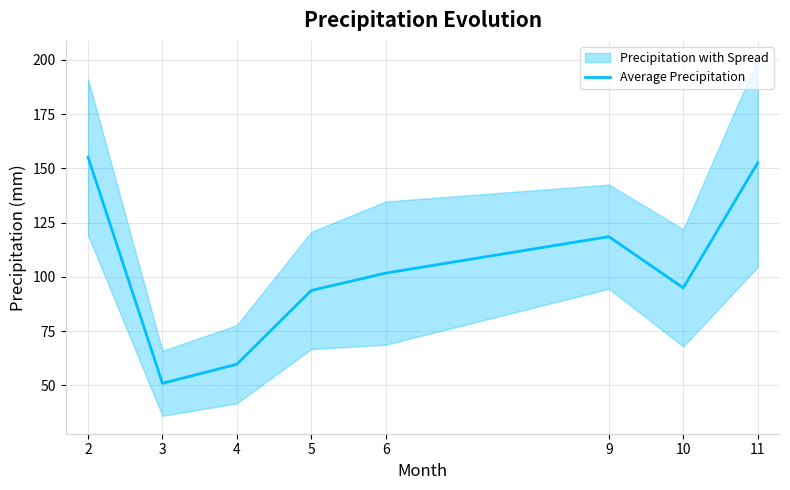

Reading left to right, transcribe all the data shown in this chart.

155.1	50.9	59.7	93.7	101.7	118.5	94.9	152.5